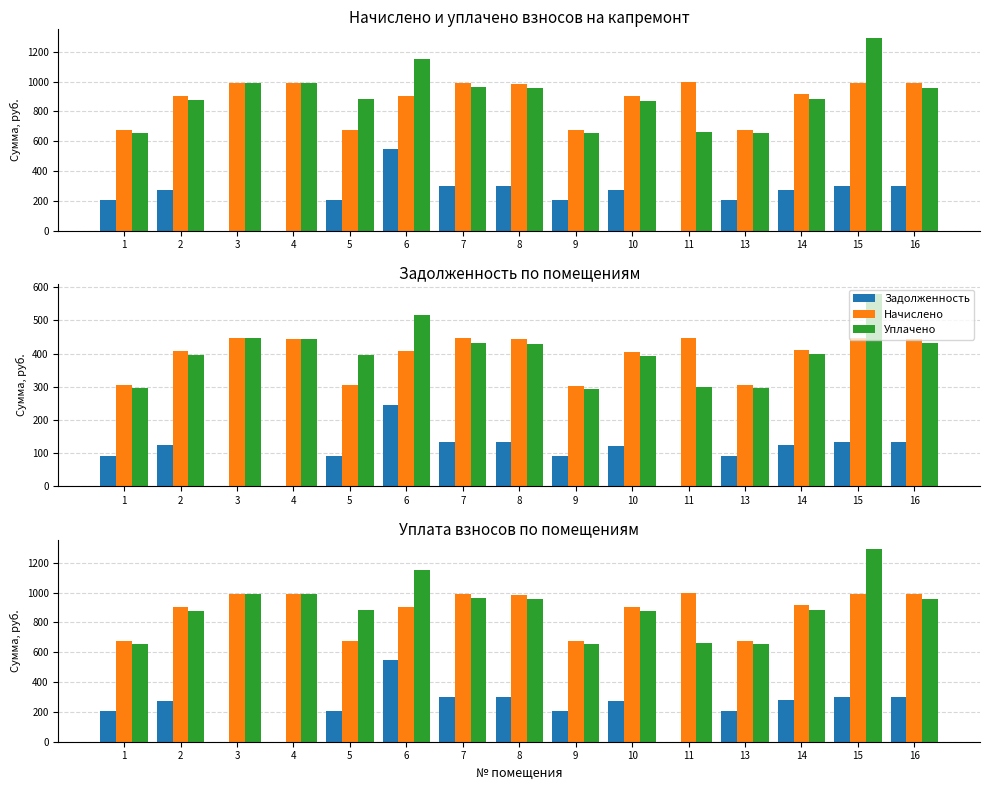

What is the difference between the maximum and minimum values in the Уплачено series?

637.6